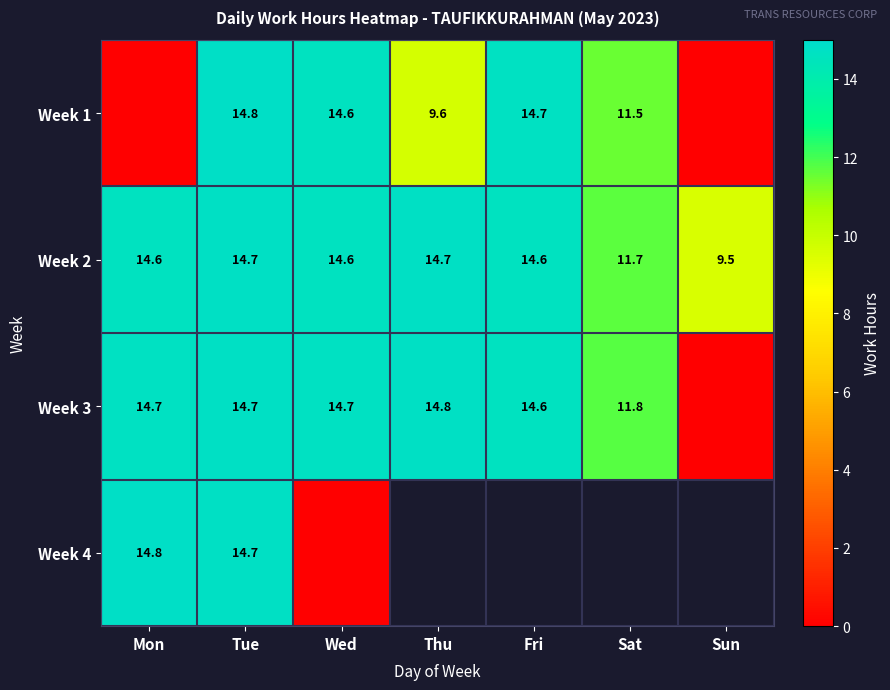

At how many categories does at least one series exceed 9?

7